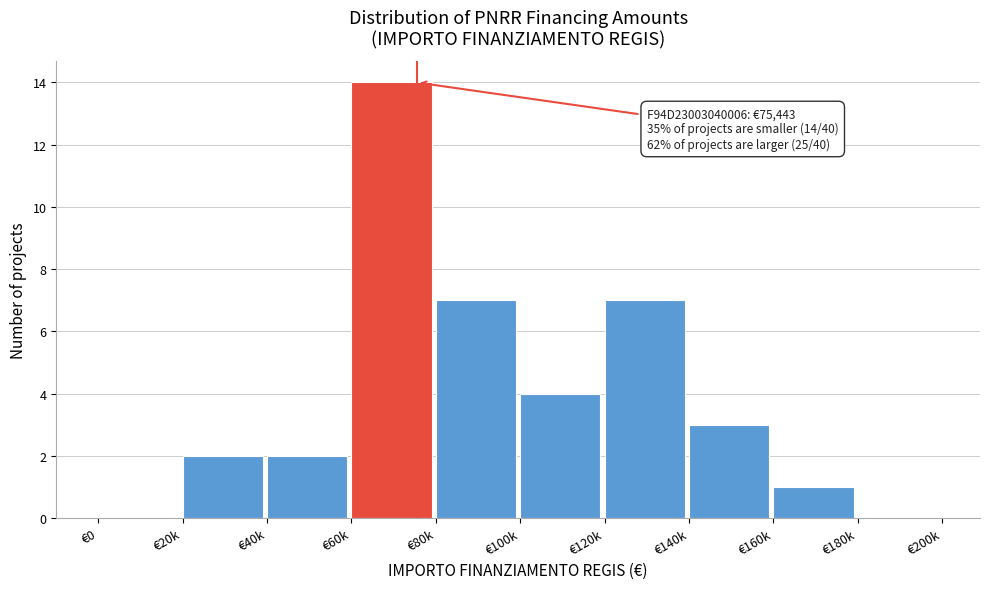

Reading left to right, list all the values displayed in this chart.

€0=0	€20k=2	€40k=2	€60k=14	€80k=7	€100k=4	€120k=7	€140k=3	€160k=1	€180k=0